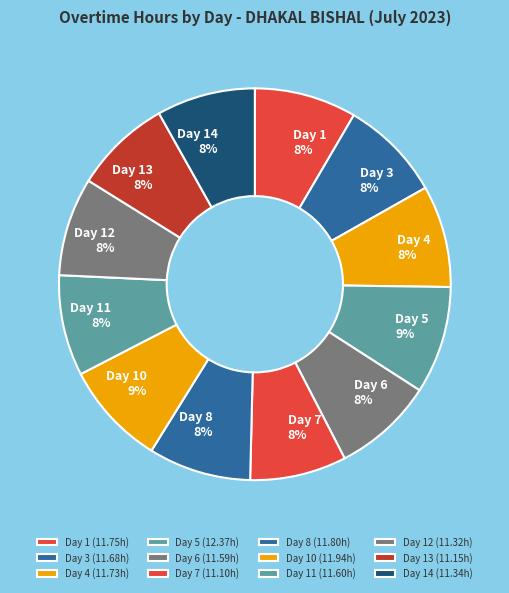

Is it true that Day 11 is 13% of the pie?

False